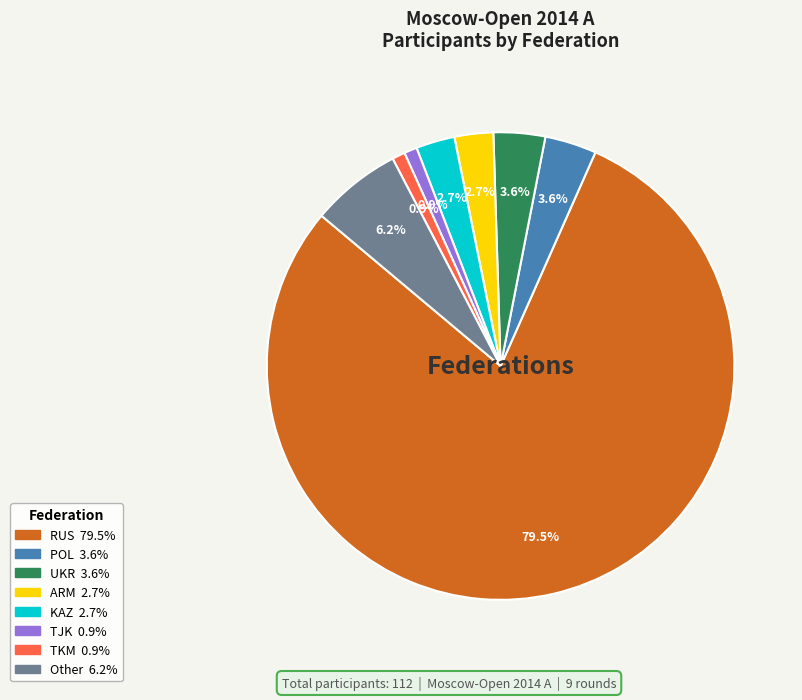

Which slice is the largest?

RUS